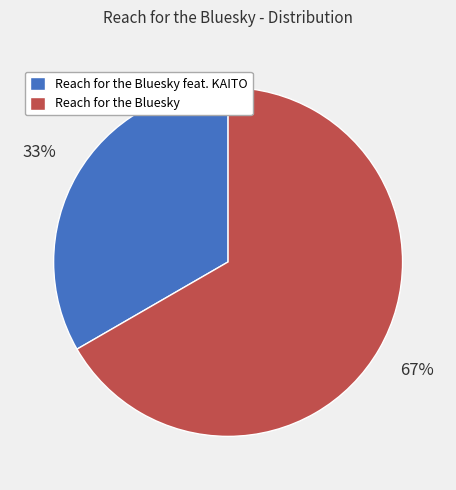

Is Reach for the Bluesky the majority of the pie?

Yes